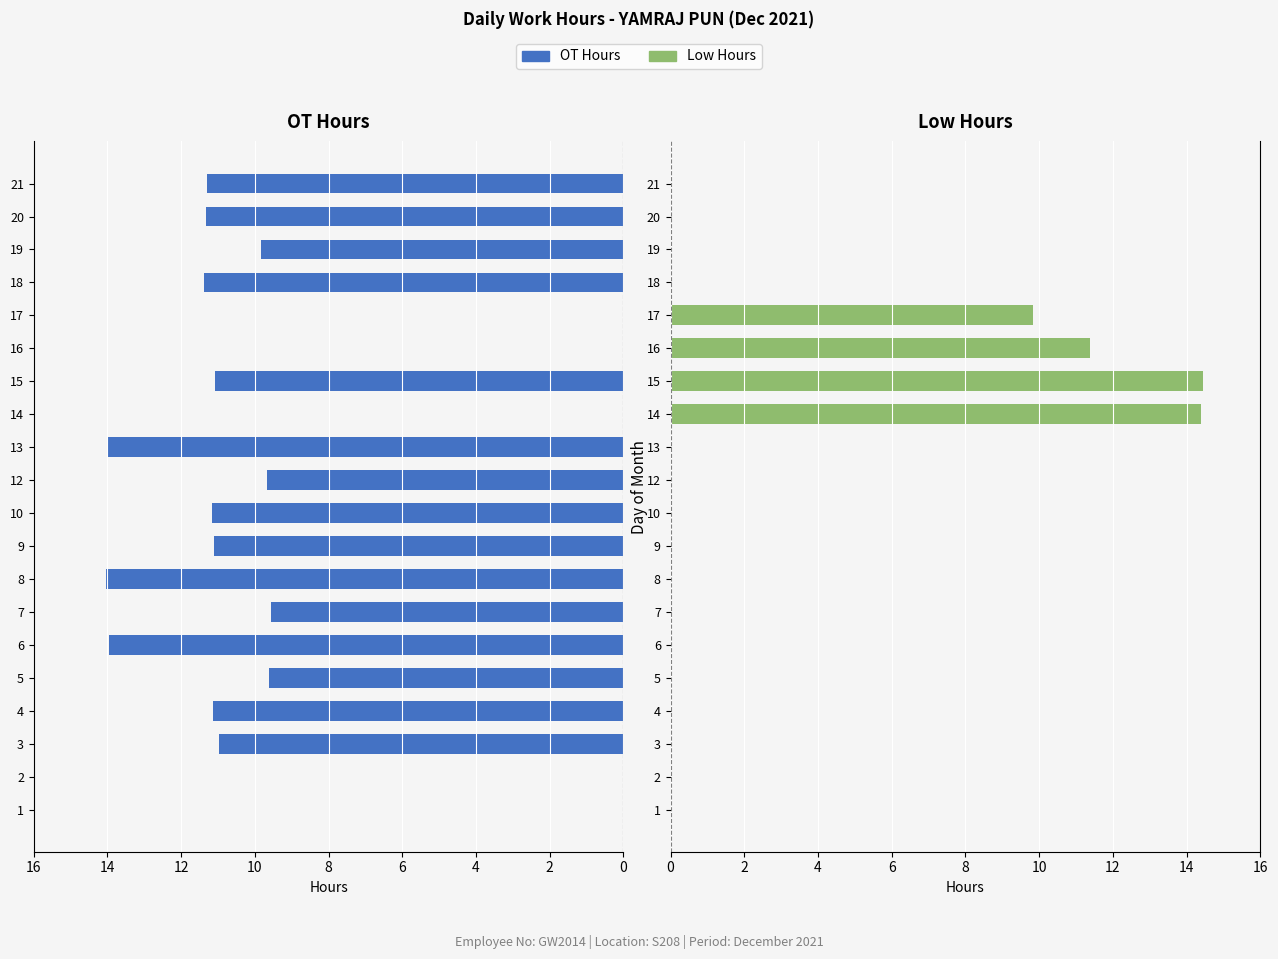

What is the label of the 19th bar from the left?

18